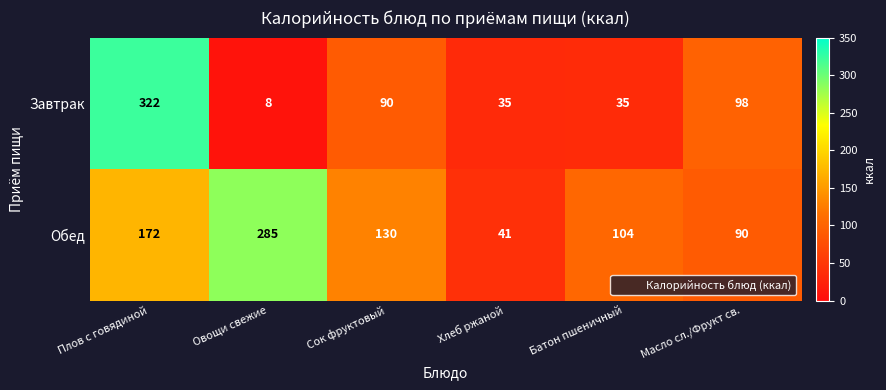

What is the spread (max minus min) of values at Масло сл./Фрукт св.?

8